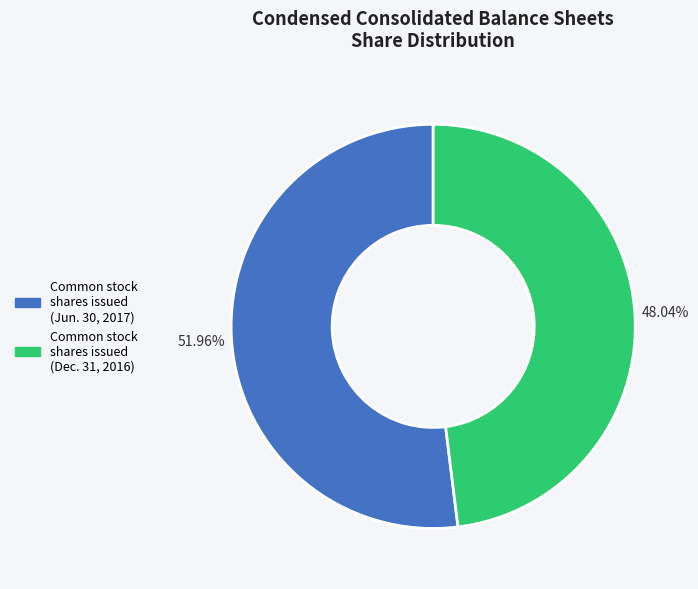

Does any single category account for the majority?

Yes